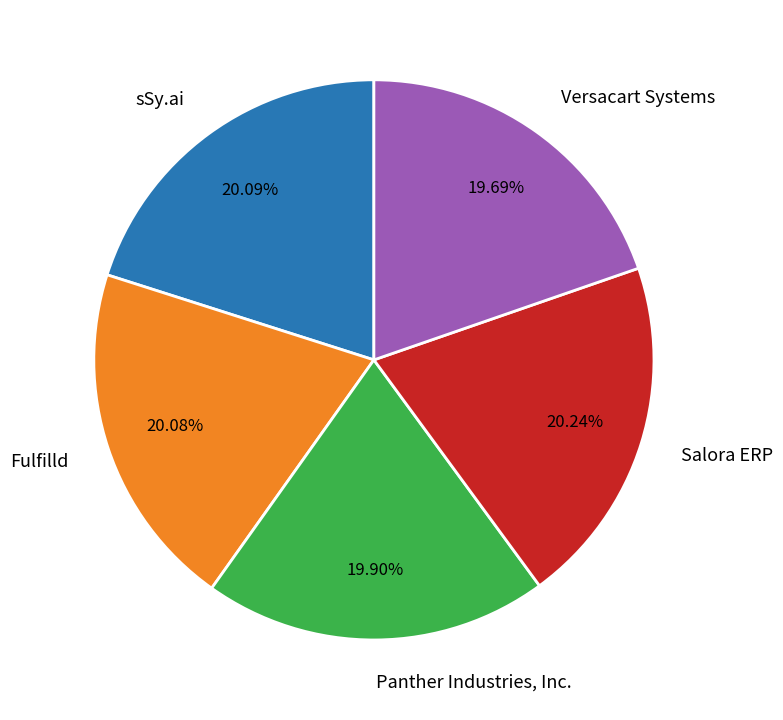

Is it true that sSy.ai is 20% of the pie?

True